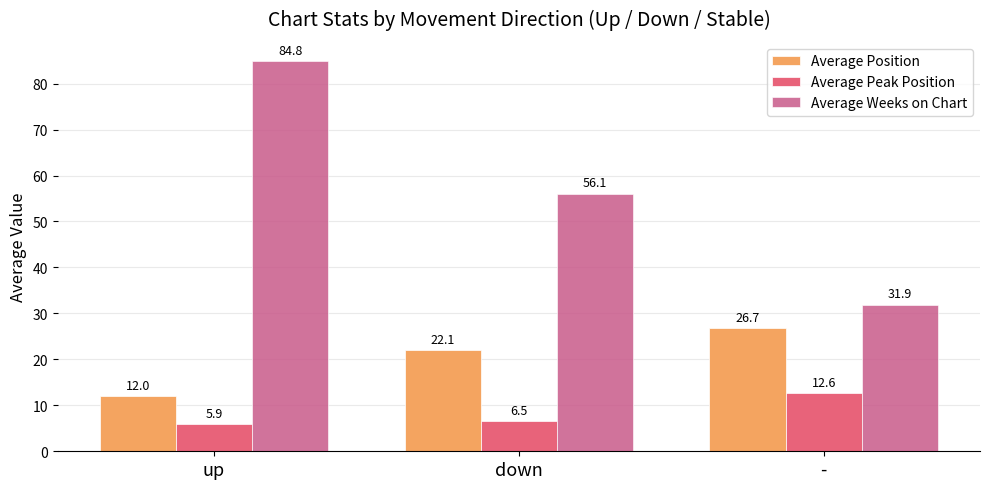

At which label is Average Position closest to 19?

down